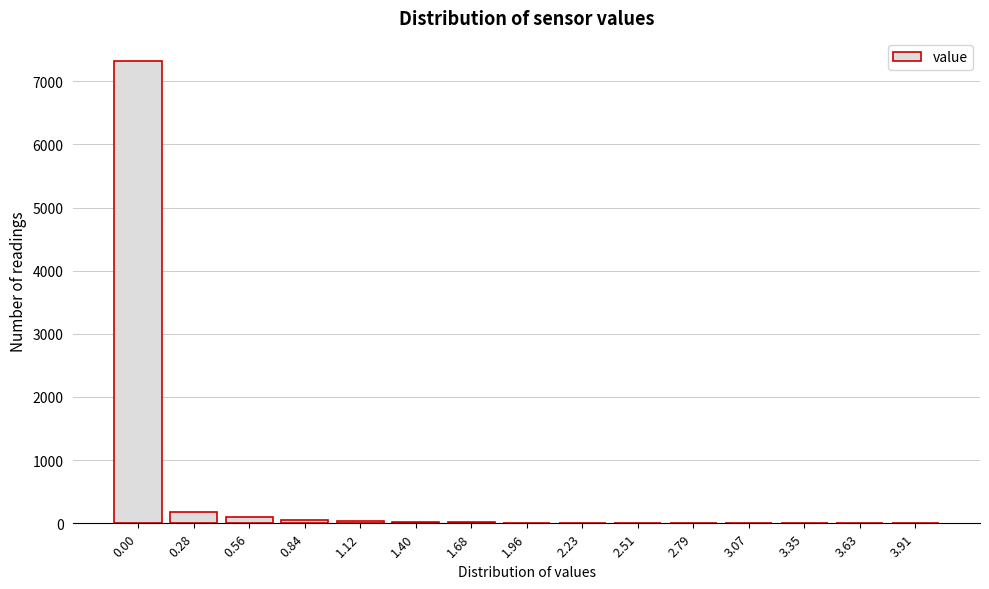

What is the maximum value shown in the chart?

7320